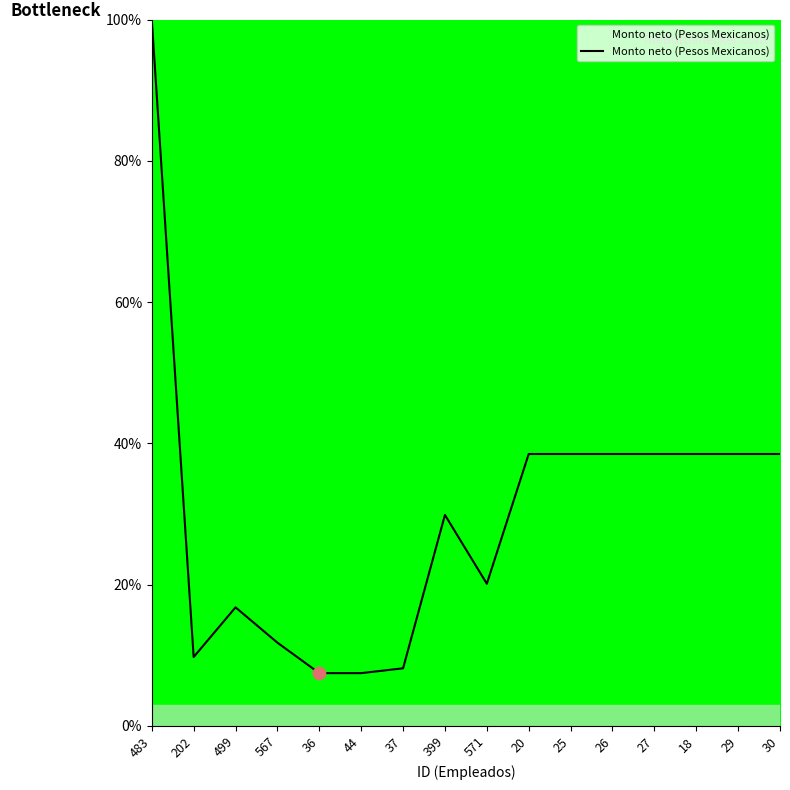

Which has a higher value, 27 or 499?

27